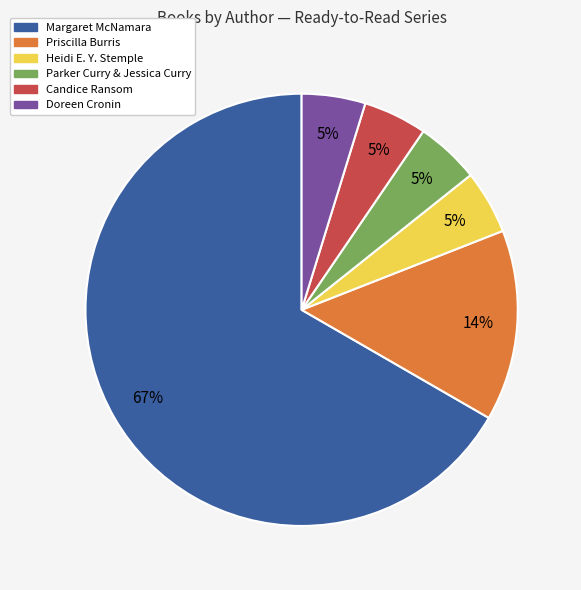

To the nearest percent, what is the combined percentage of Priscilla Burris and Parker Curry & Jessica Curry?

19%